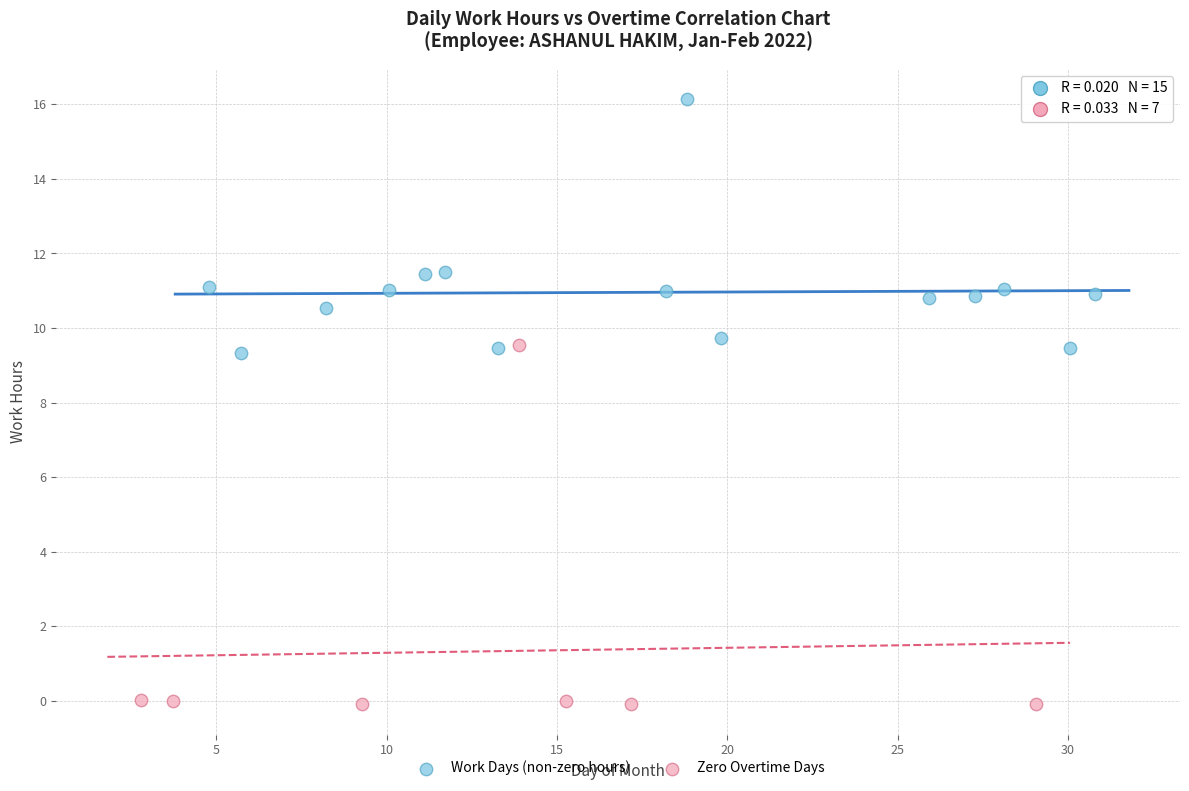

Which series contains the lowest Y value?

Zero Overtime Days